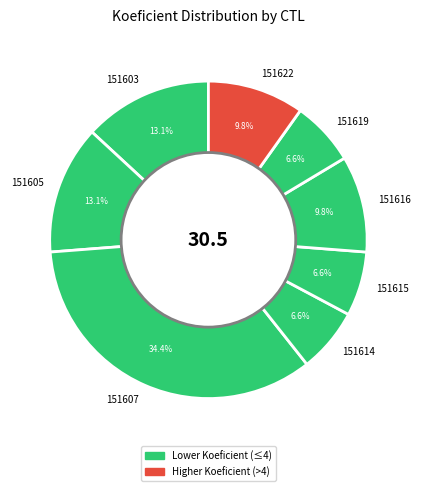

Do 151615 and 151616 together represent more than half of the pie?

No